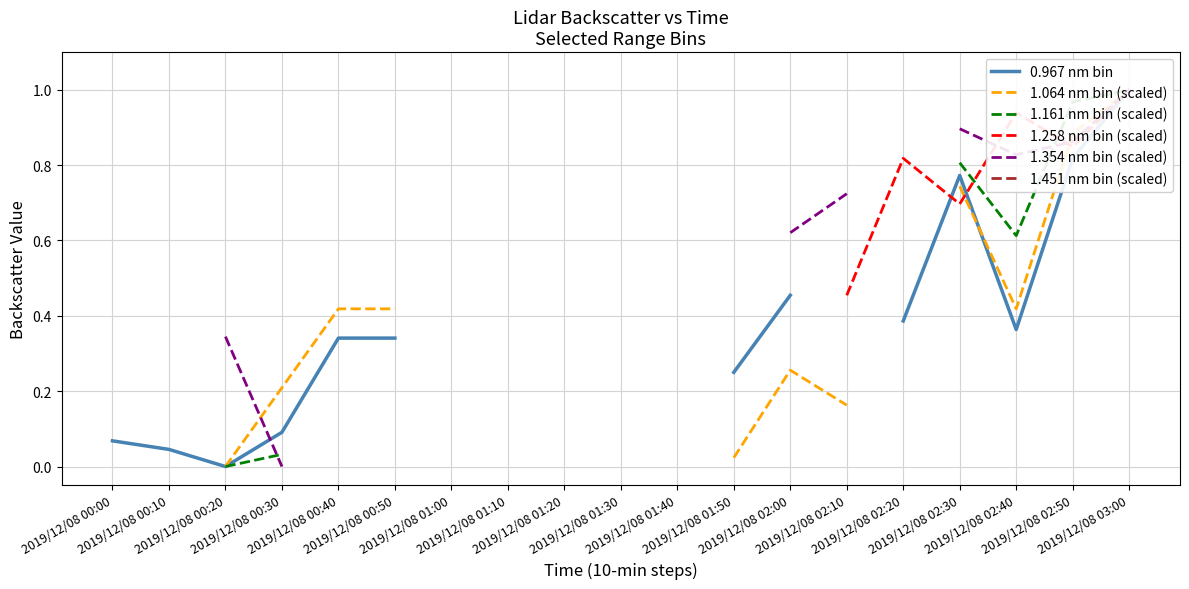

Which label corresponds to the smallest value in the chart?

2019/12/08 00:20